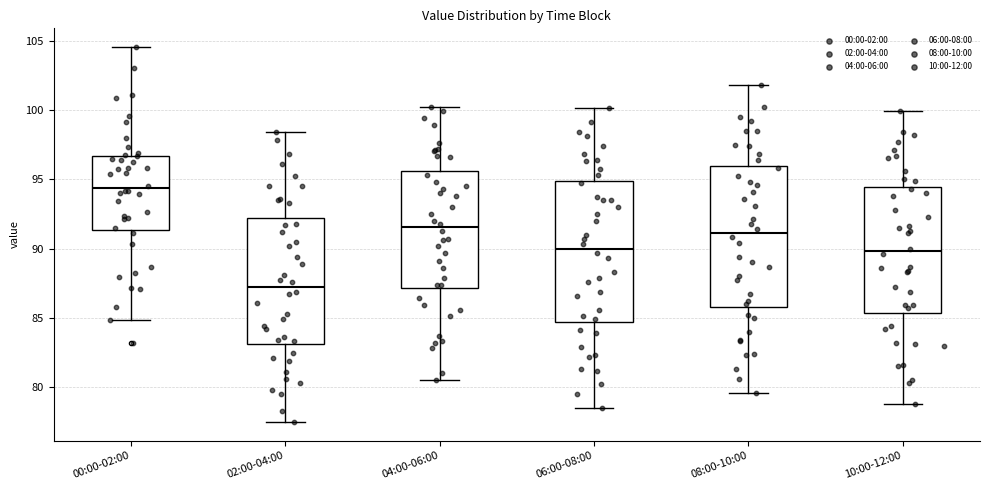

Reading left to right, read every box against the y-axis: the position of its median line, the range the box covers, and the ends of its whiskers. The values are not printed on the chart, so give them approximately, as read against the axis.

00:00-02:00: median 94.5, box 91.5 to 96.5, whiskers 85.0 to 104.5
02:00-04:00: median 87.5, box 83.0 to 92.0, whiskers 77.5 to 98.5
04:00-06:00: median 91.5, box 87.0 to 95.5, whiskers 80.5 to 100.0
06:00-08:00: median 90.0, box 84.5 to 95.0, whiskers 78.5 to 100.0
08:00-10:00: median 91.0, box 86.0 to 96.0, whiskers 79.5 to 102.0
10:00-12:00: median 90.0, box 85.5 to 94.5, whiskers 79.0 to 100.0